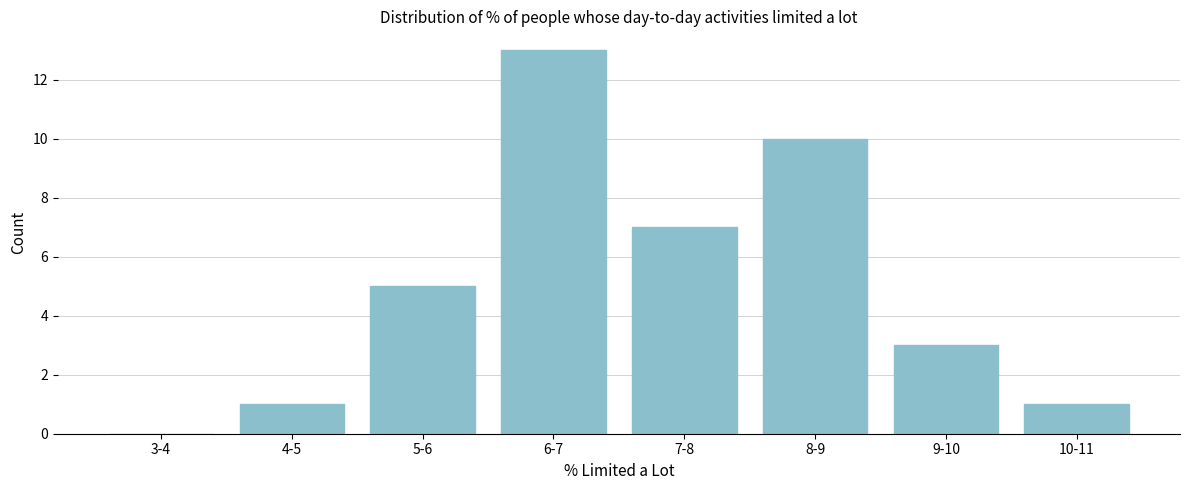

Which label corresponds to the largest value in the chart?

6-7